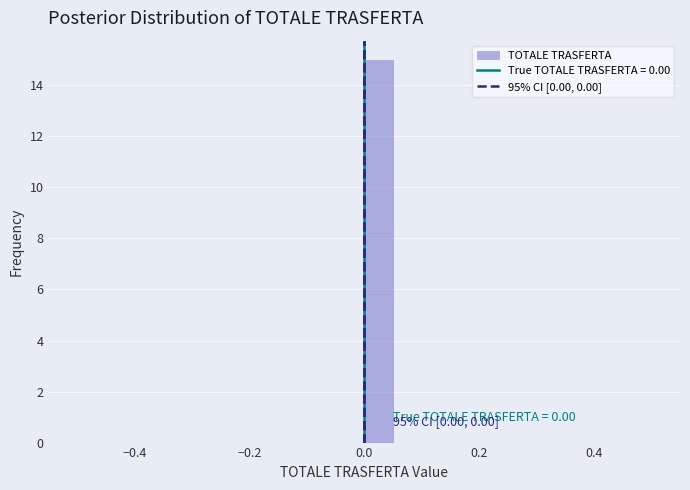

Read against the x-axis, roughly where is the centre of the tallest bar?

0.02